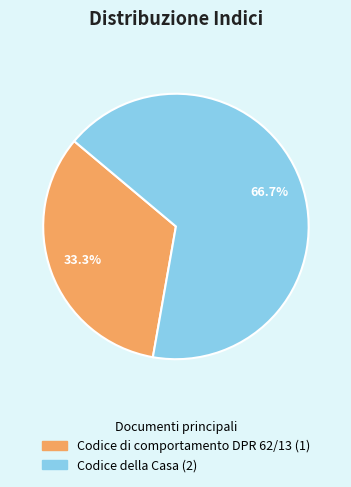

To the nearest percent, what portion does Codice di comportamento DPR 62/13 represent?

33%